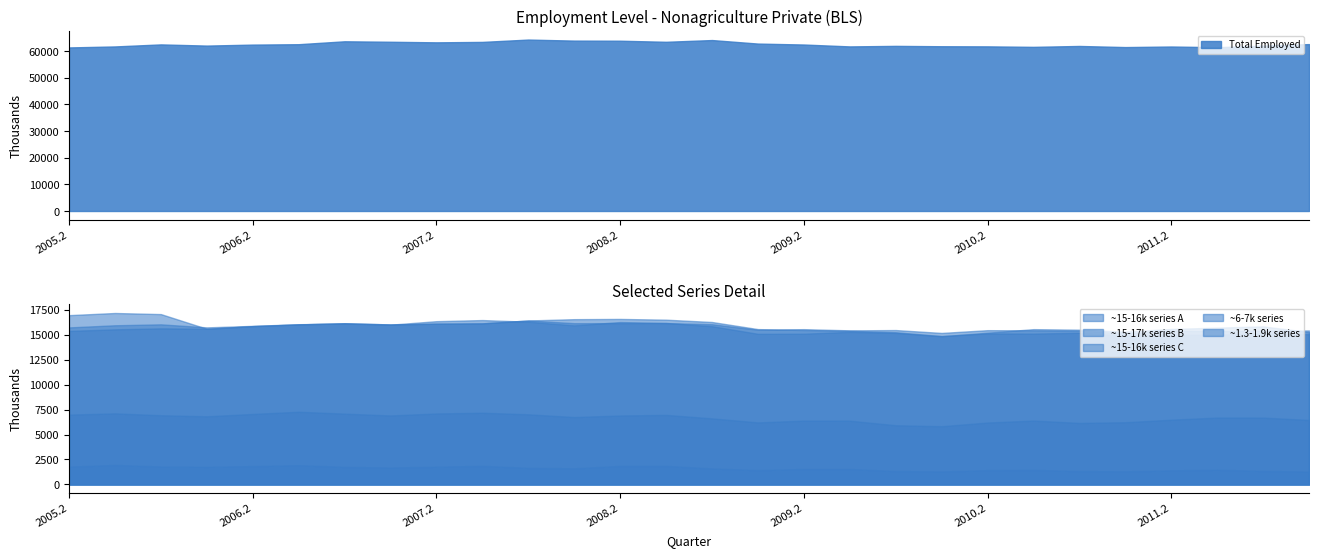

How many data points does each series have?

28